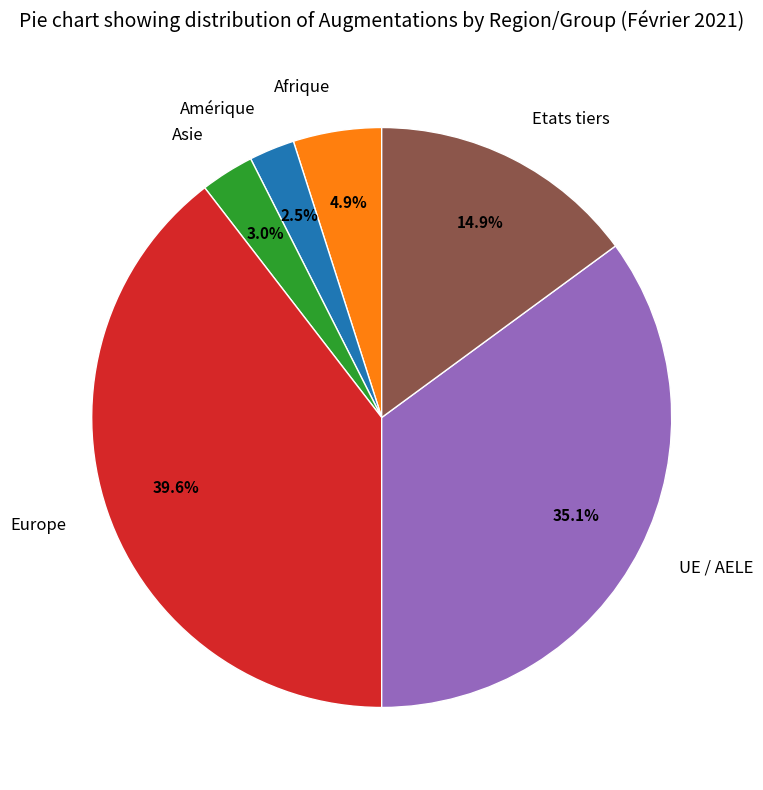

To the nearest percent, what is the combined percentage of Amérique and Asie?

6%